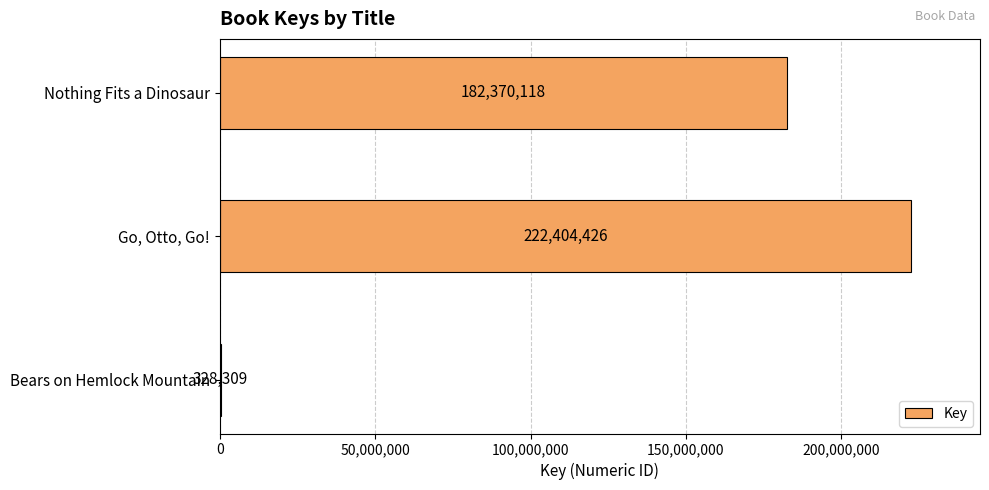

Reading top to bottom, list all the values displayed in this chart.

Nothing Fits a Dinosaur=182370118	Go, Otto, Go!=222404426	Bears on Hemlock Mountain=328309